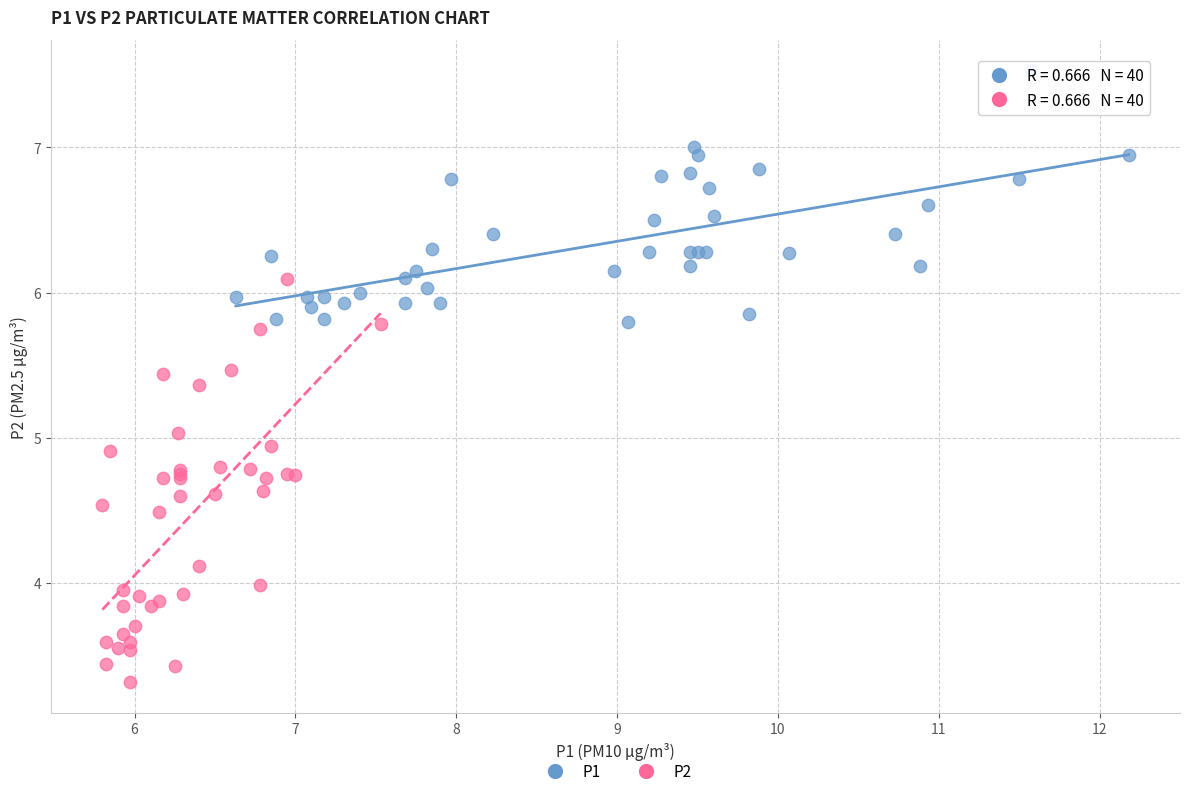

Which series contains the lowest Y value?

P2